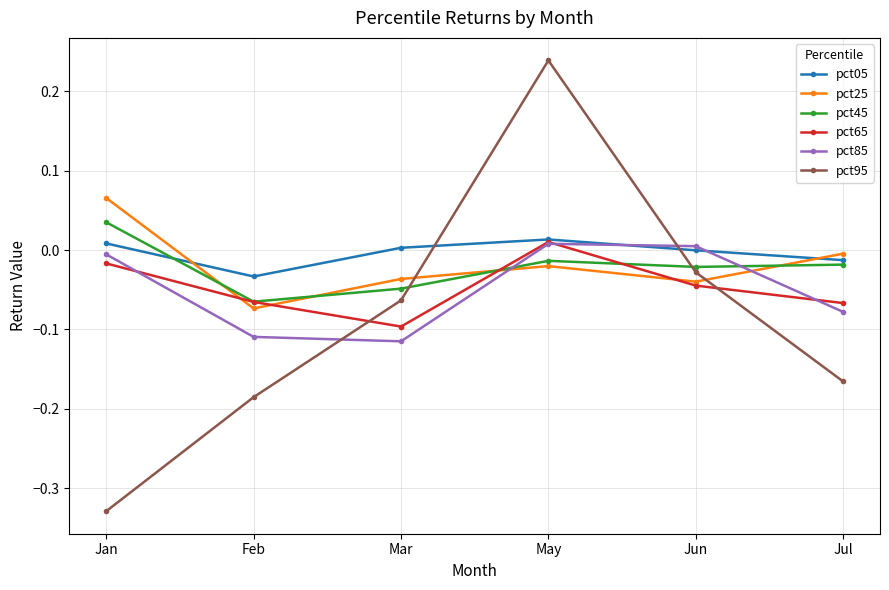

True or false: pct85 has a value of -0.1 at Jul.

True